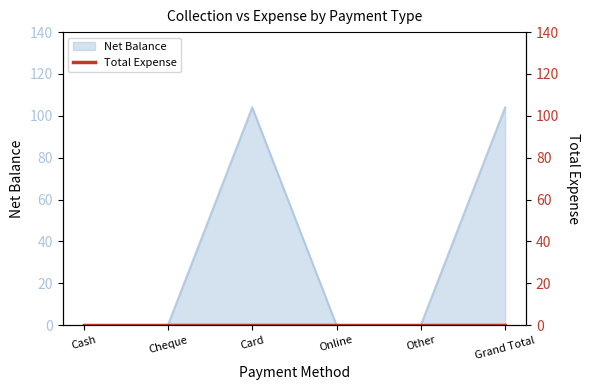

List the labels in order of value, largest first.

Card, Grand Total, Cash, Cheque, Online, Other